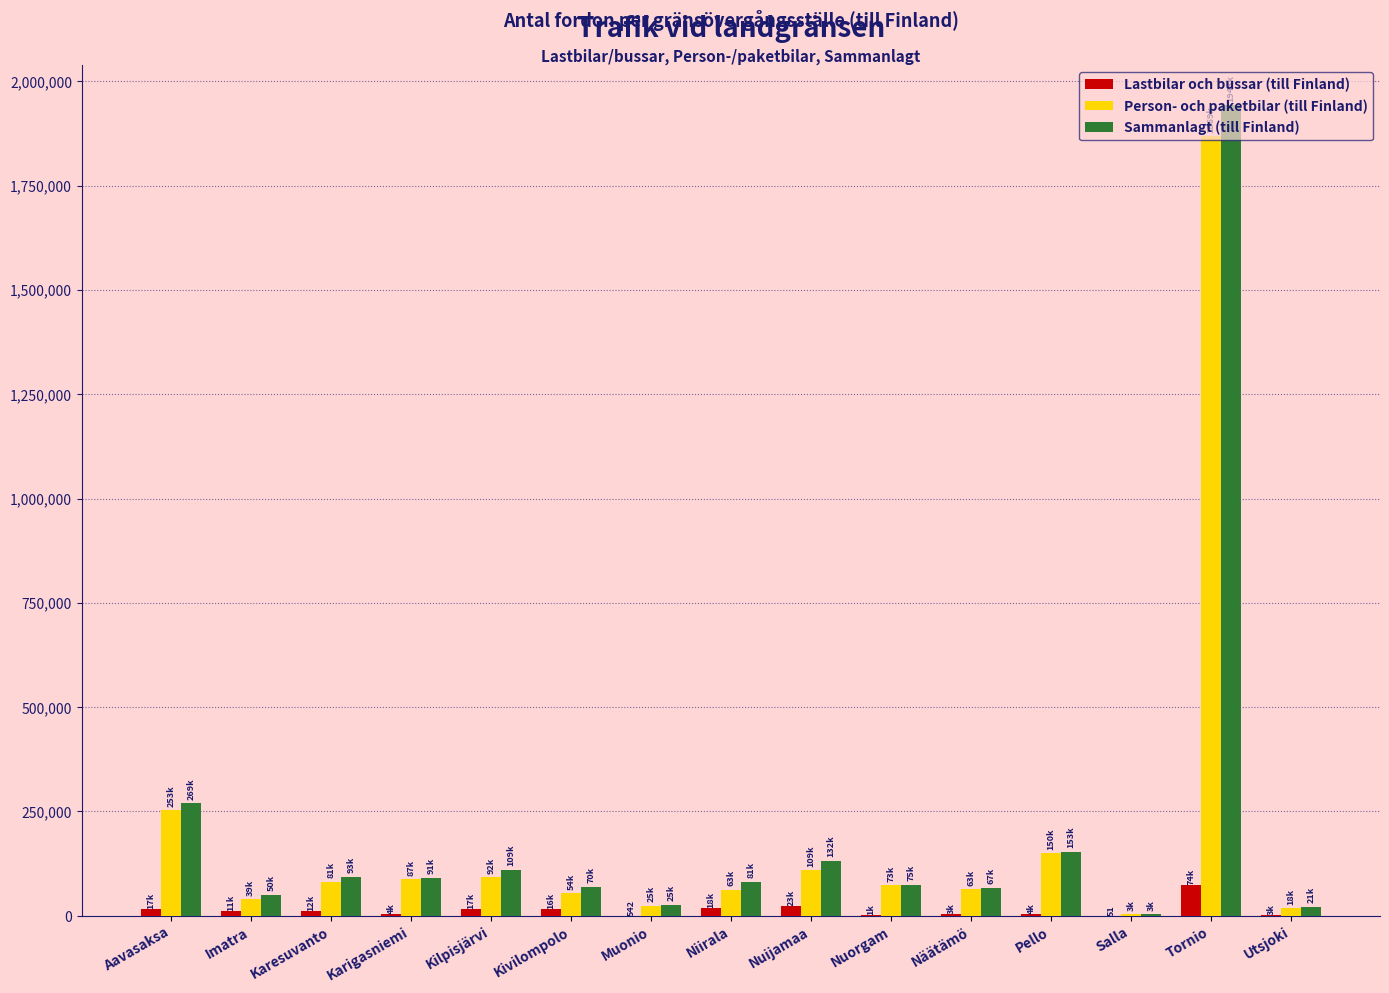

True or false: Sammanlagt (till Finland) has a value of 25134 at Muonio.

True